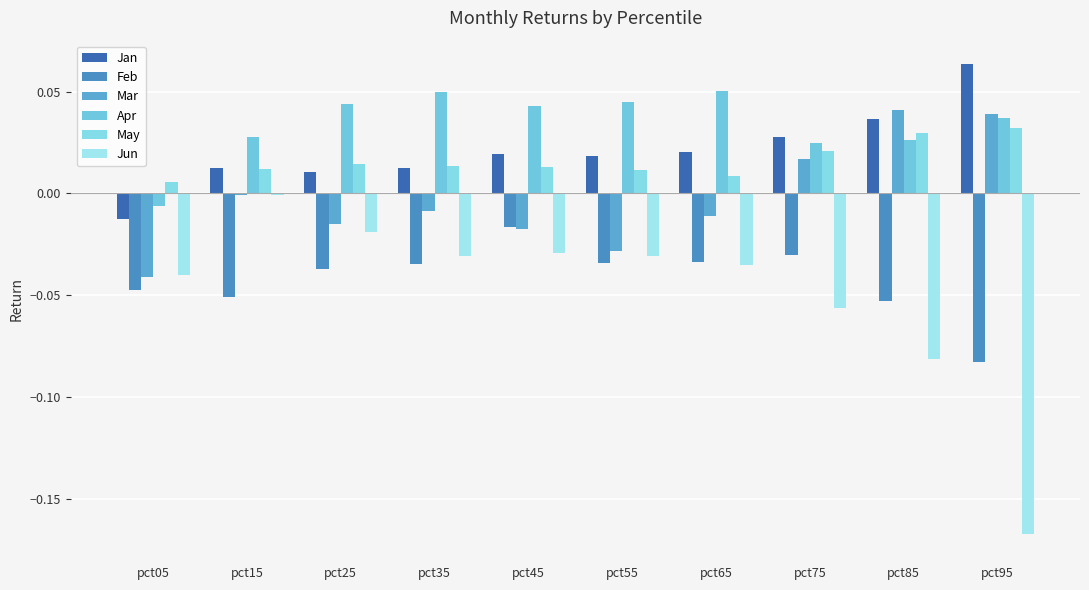

Which series has the largest total across all categories?

Apr